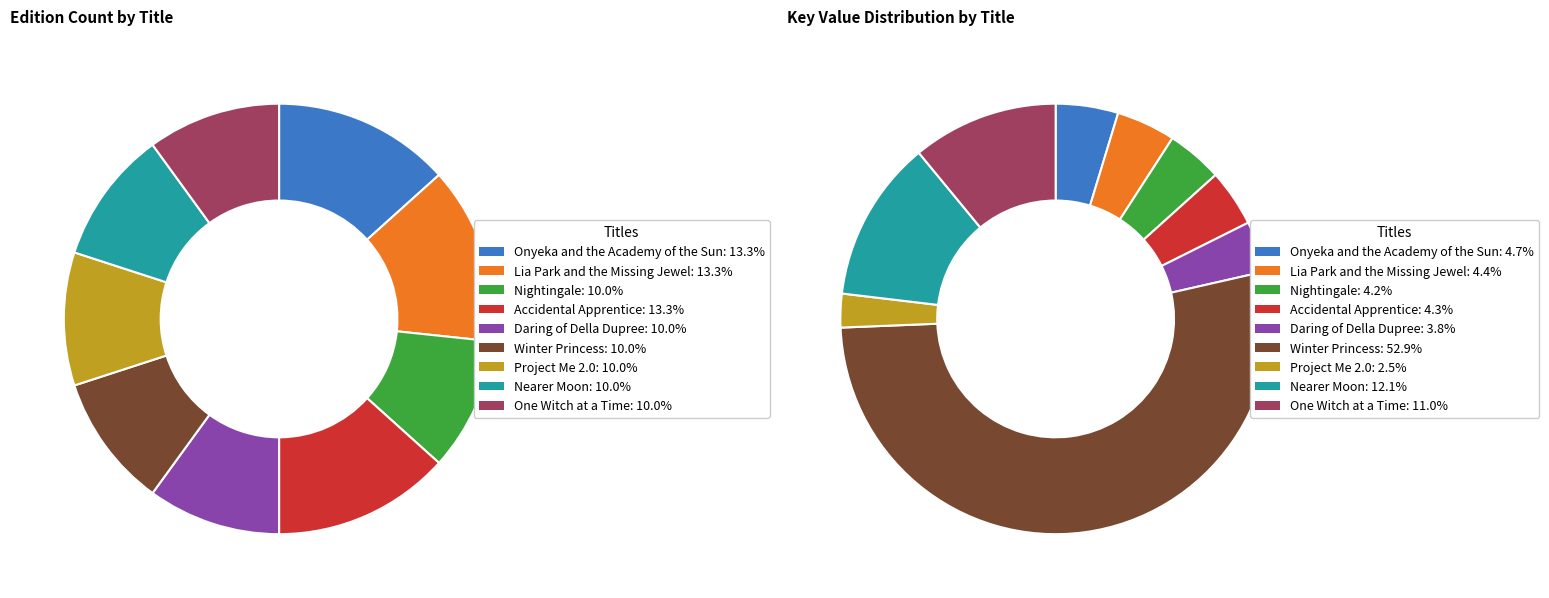

What percentage is the Nightingale slice, to the nearest percent?

4%